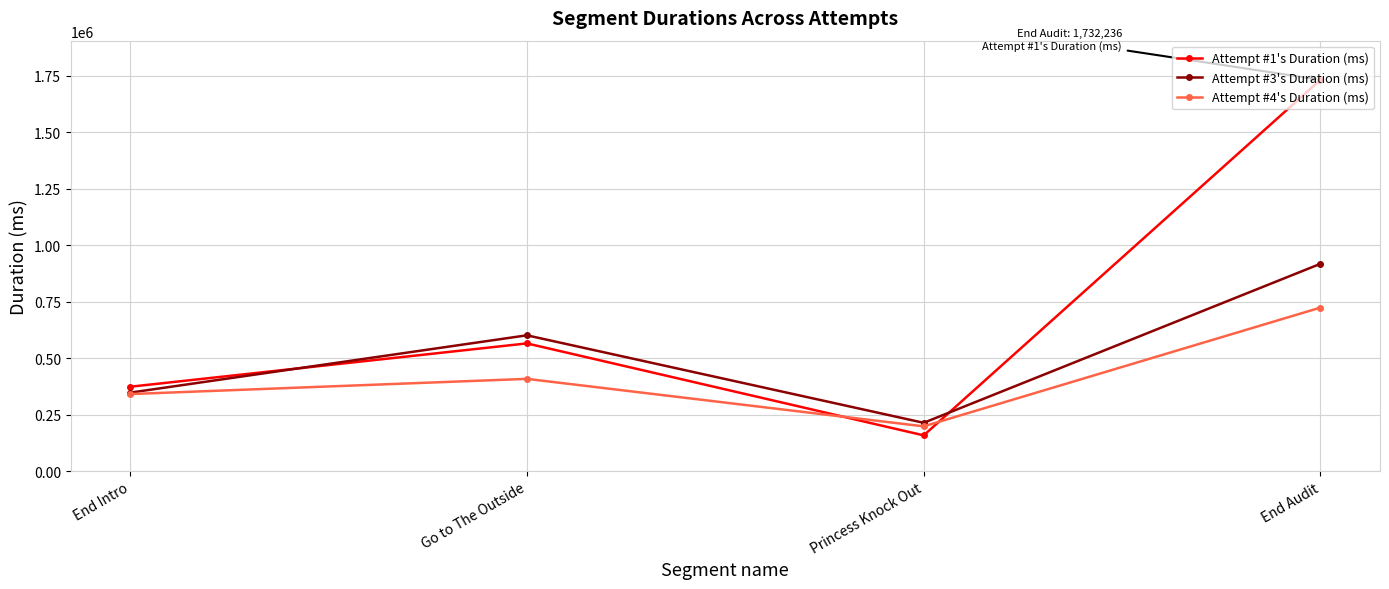

Where is the first local minimum for Attempt #4's Duration (ms)?

Princess Knock Out